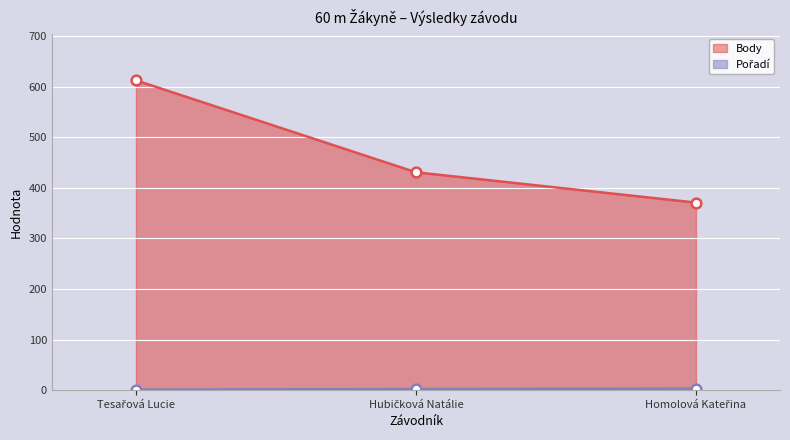

Which category has the lowest value in the Pořadí series?

Tesařová Lucie